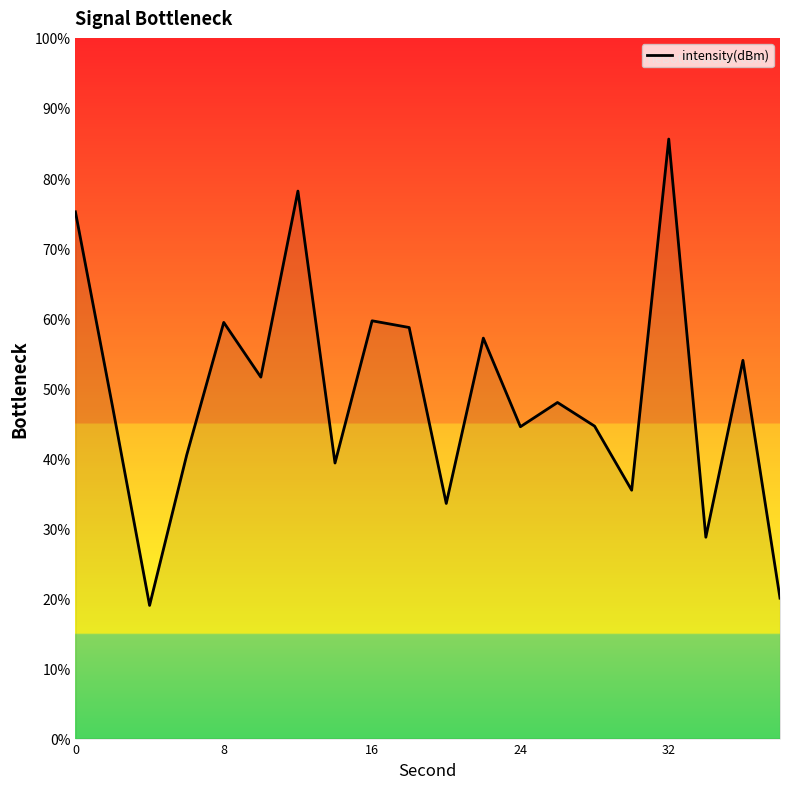

What is the difference between the maximum and minimum values?

66.6